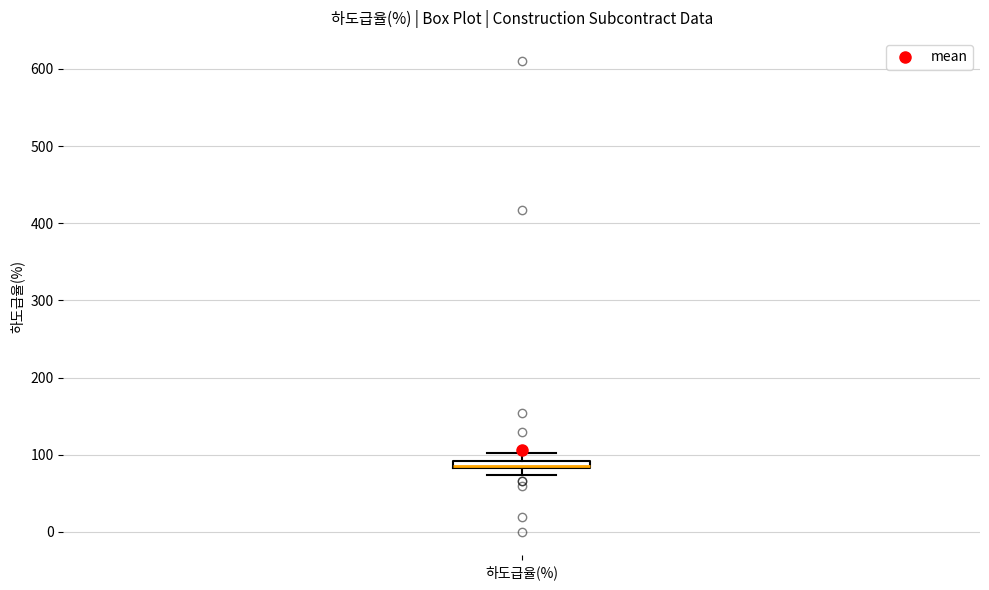

Where is the lower edge of the box for 하도급율(%) on the y-axis? The values are not printed on the chart, so give them approximately, as read against the axis.

80